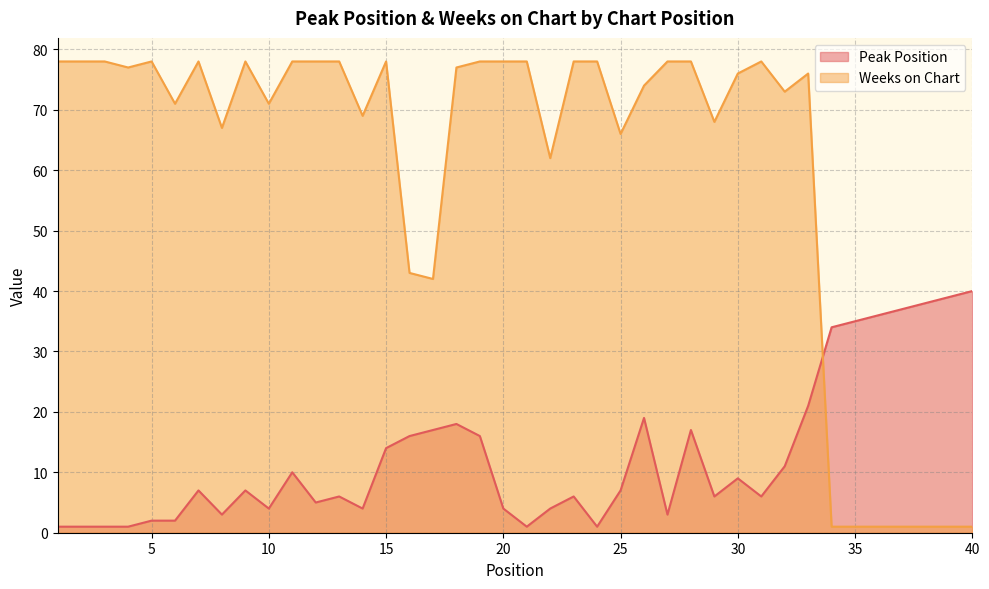

How many lines are shown in the chart?

2